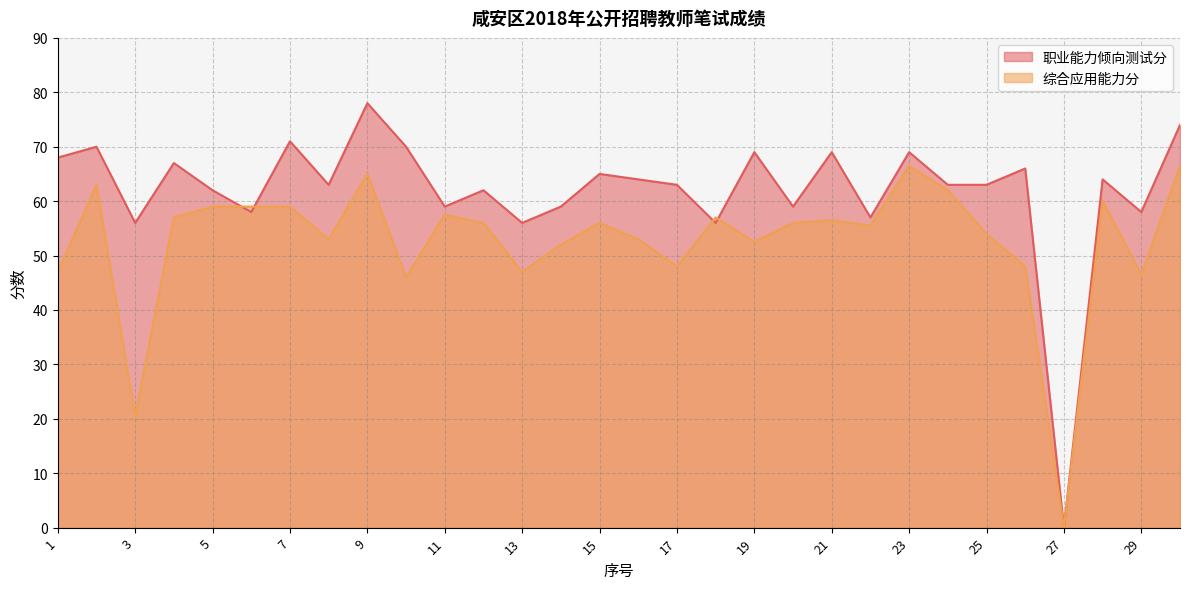

Reading right to left, transcribe all the data shown in this chart.

职业能力倾向测试分: 30=74.0	29=58.0	28=64.0	27=0.0	26=66.0	25=63.0	24=63.0	23=69.0	22=57.0	21=69.0	20=59.0	19=69.0	18=56.0	17=63.0	16=64.0	15=65.0	14=59.0	13=56.0	12=62.0	11=59.0	10=70.0	9=78.0	8=63.0	7=71.0	6=58.0	5=62.0	4=67.0	3=56.0	2=70.0	1=68.0
综合应用能力分: 30=66.5	29=46.5	28=60.0	27=0.0	26=48.0	25=54.0	24=62.0	23=66.5	22=55.5	21=56.5	20=56.0	19=52.5	18=57.0	17=48.0	16=53.0	15=56.0	14=52.0	13=47.0	12=56.0	11=57.5	10=46.0	9=65.0	8=53.0	7=59.0	6=59.0	5=59.0	4=57.0	3=20.5	2=63.0	1=47.0